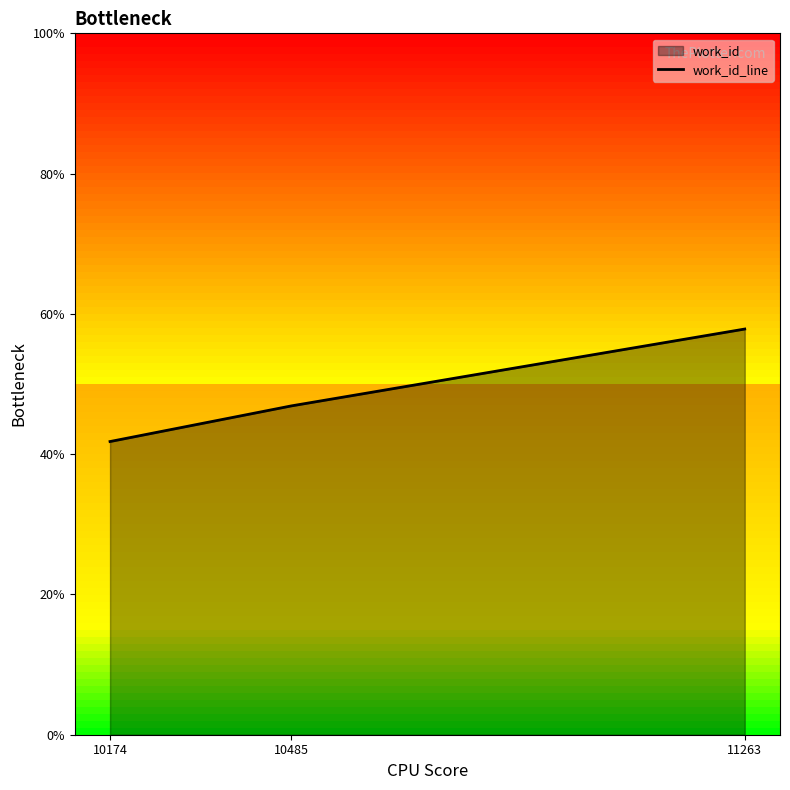

What is the sum of all values?

146.5